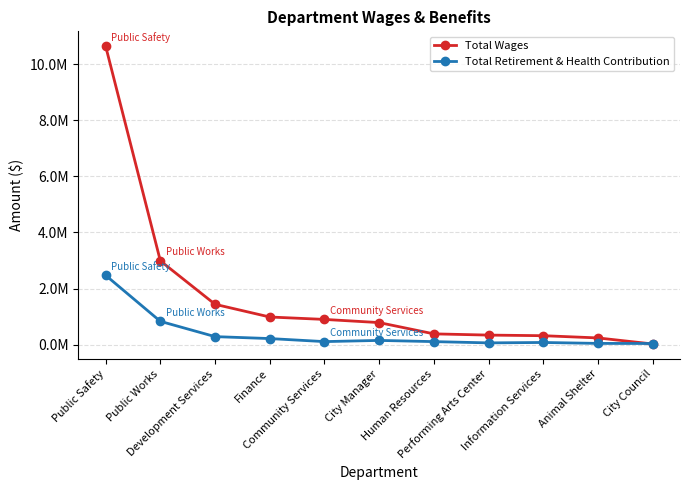

What is the label of the 7th point from the left?

Human Resources